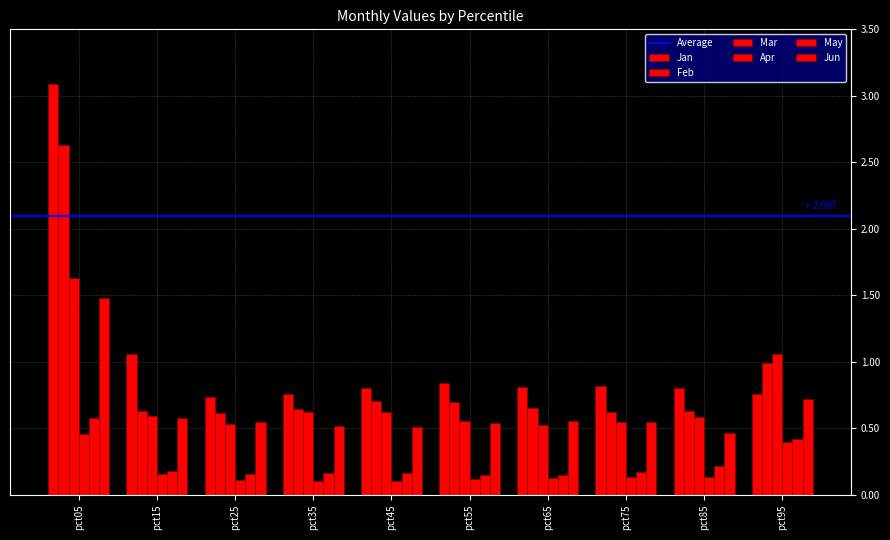

What is the difference between the highest and lowest values at pct25?

0.6